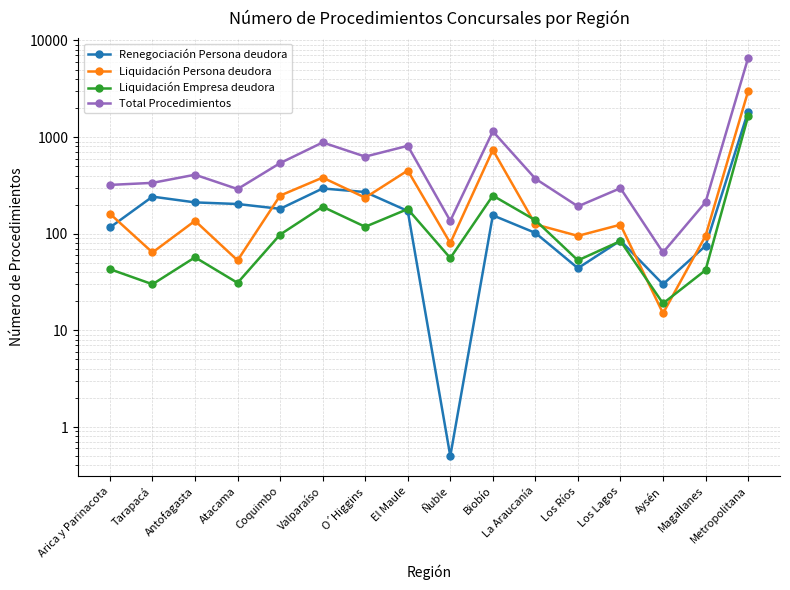

What is the label of the 14th point from the left?

Aysén